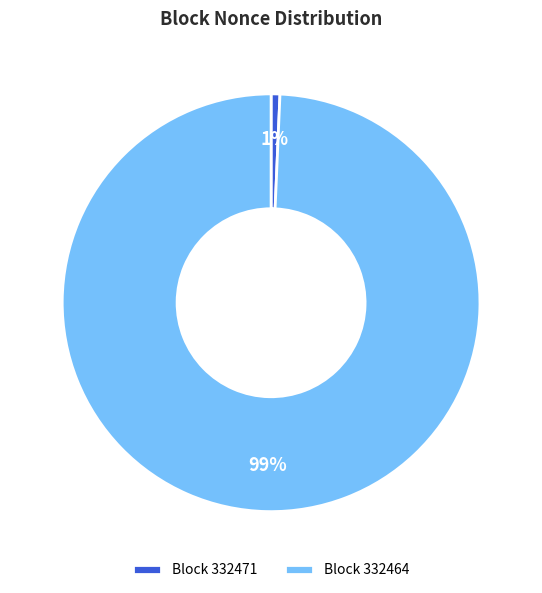

Which slice is the smallest?

Block 332471